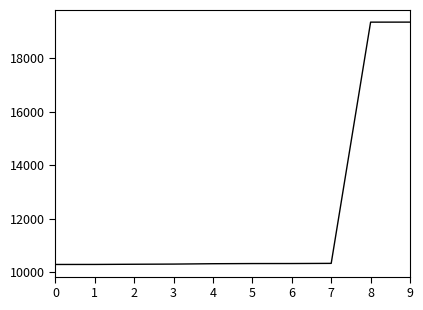

Approximately how many times larger is the value at 8 compared to 7?

1.9